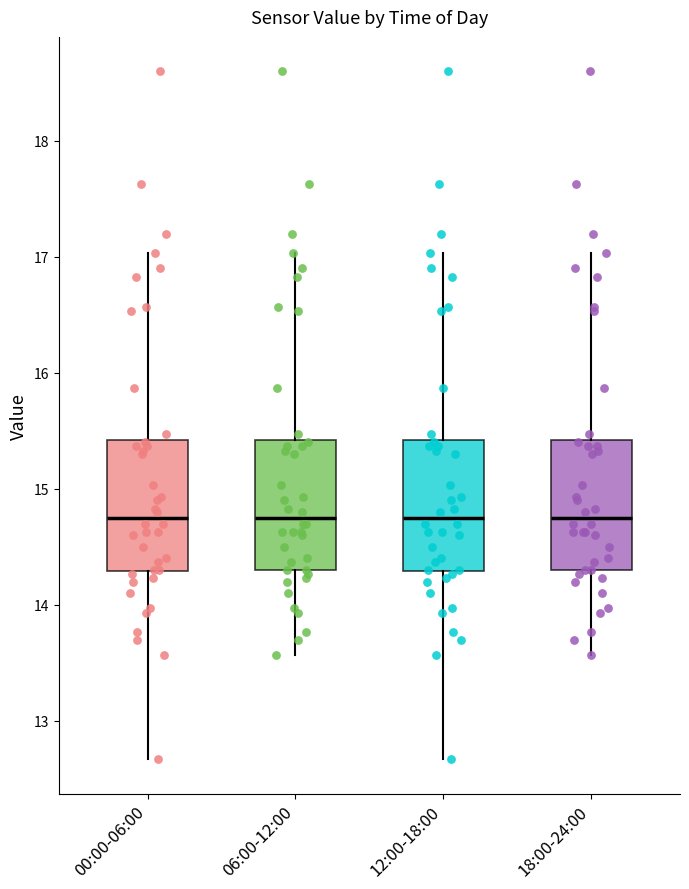

Reading left to right, read every box against the y-axis: the position of its median line, the range the box covers, and the ends of its whiskers. The values are not printed on the chart, so give them approximately, as read against the axis.

00:00-06:00: median 14.8, box 14.3 to 15.4, whiskers 12.7 to 17.0
06:00-12:00: median 14.8, box 14.3 to 15.4, whiskers 13.6 to 17.0
12:00-18:00: median 14.8, box 14.3 to 15.4, whiskers 12.7 to 17.0
18:00-24:00: median 14.8, box 14.3 to 15.4, whiskers 13.6 to 17.0